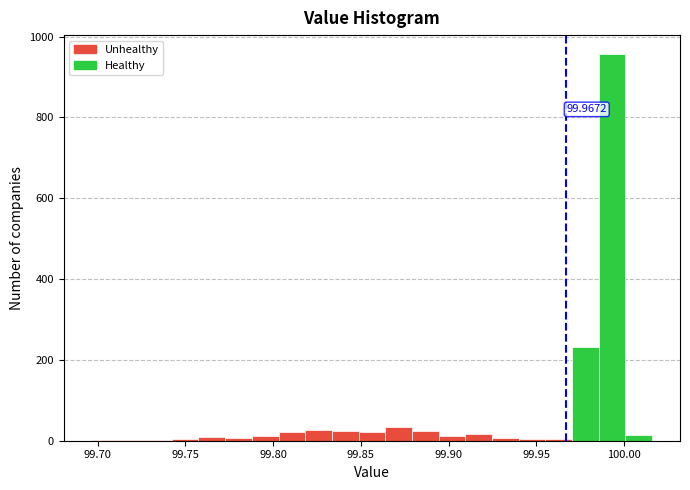

Around what value on the x-axis is the tallest bar? Give the approximate position of its centre, as read against the axis.

99.995